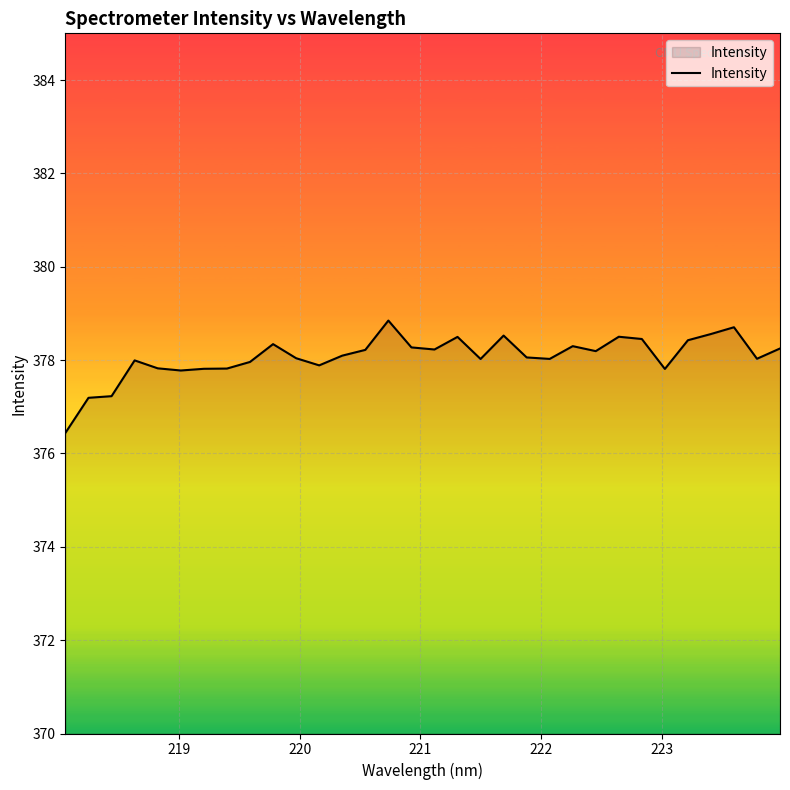

What is the average value?

378.1